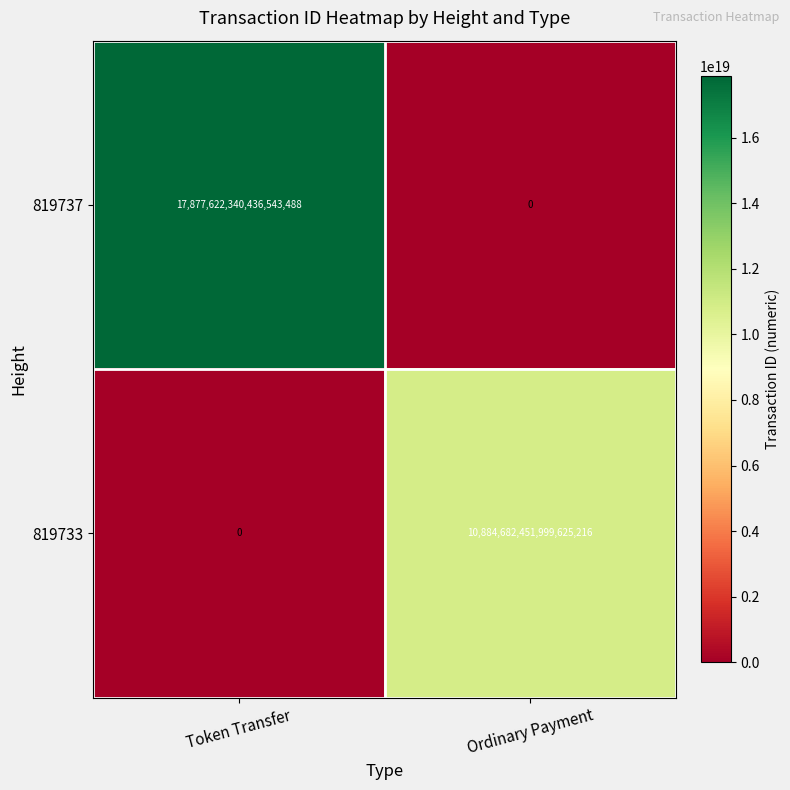

Which series changed the most between Token Transfer and Ordinary Payment?

819737